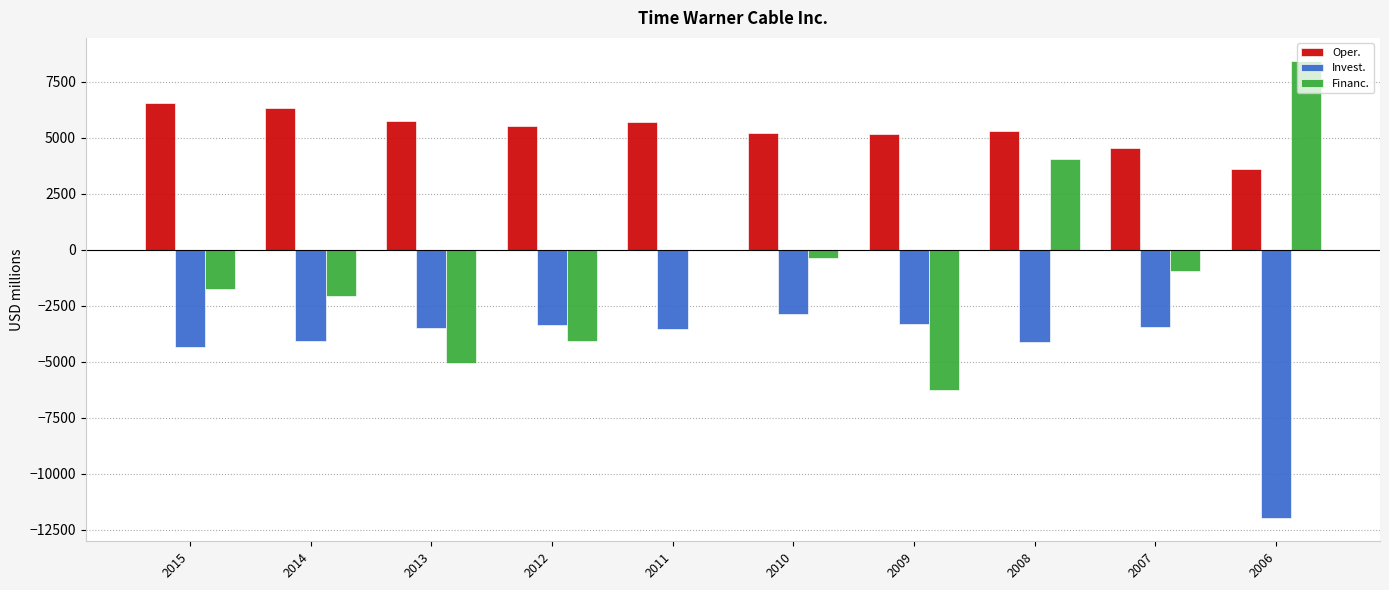

What is the total value across all series at 2007?

181